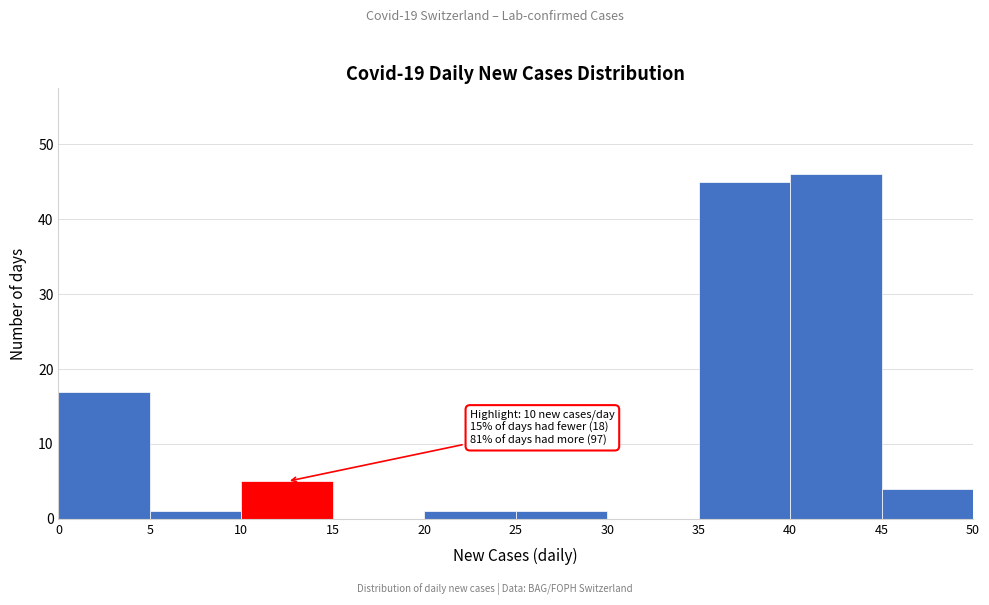

Over which range of the x-axis is the bar tallest?

40 to 45